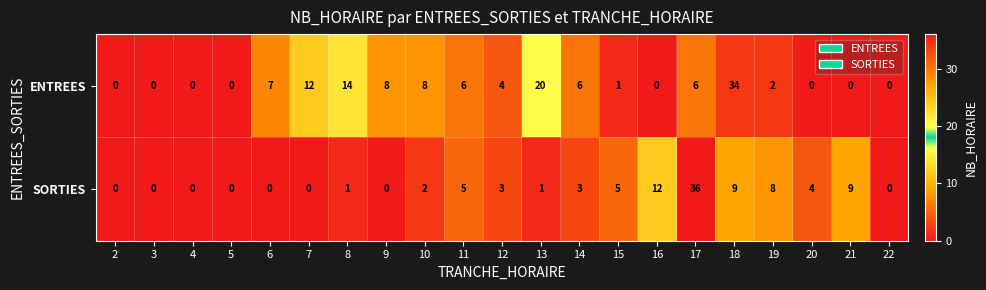

Rank the series at 17 from lowest to highest value.

ENTREES, SORTIES